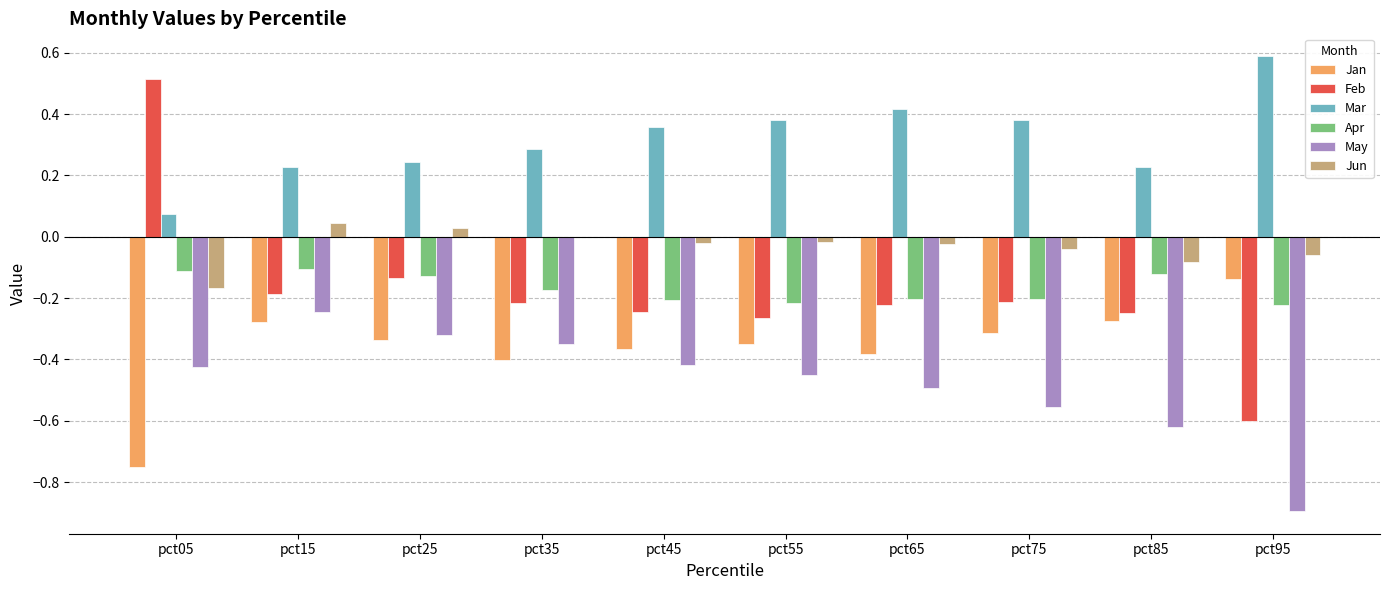

Which category has the highest value in the Jan series?

pct95